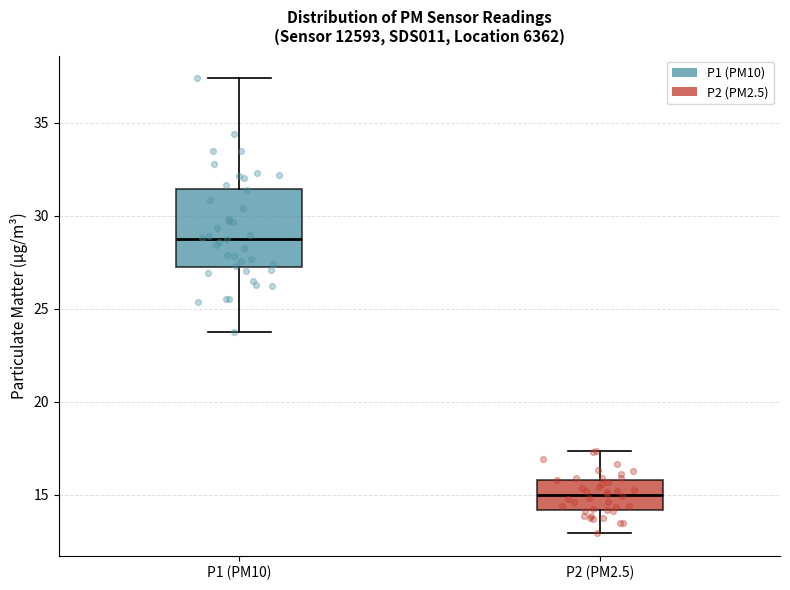

Reading left to right, transcribe this box plot: for each box, give where its median line is, the range the box spans, and where its two whiskers end, as read against the y-axis. The values are not printed on the chart, so give them approximately, as read against the axis.

P1 (PM10): median 29.0, box 27.0 to 31.5, whiskers 24.0 to 37.5
P2 (PM2.5): median 15.0, box 14.0 to 16.0, whiskers 13.0 to 17.5